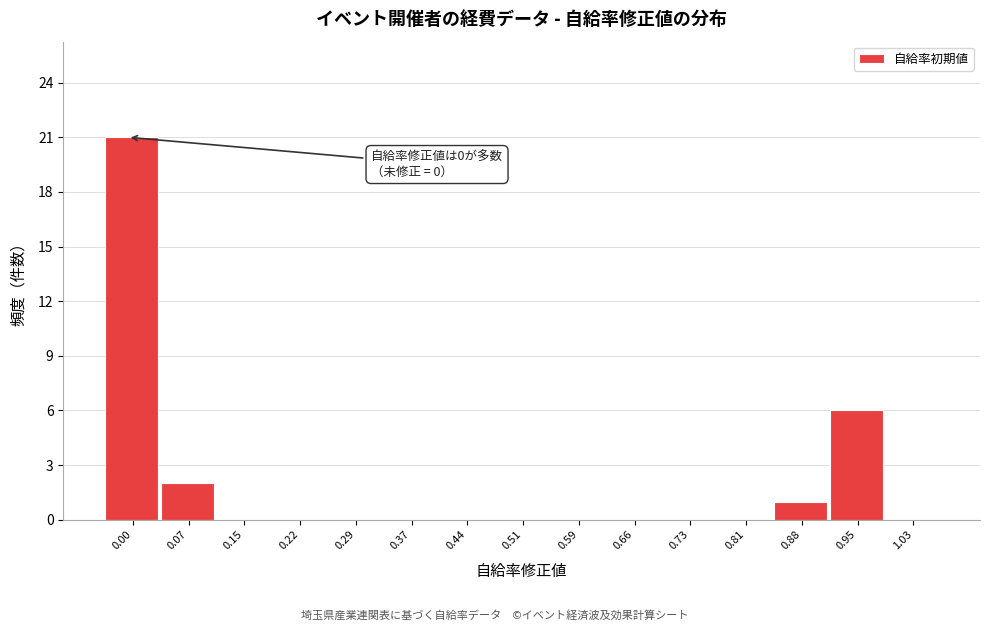

Reading left to right, transcribe all the data shown in this chart.

0.00=21	0.07=2	0.15=0	0.22=0	0.29=0	0.37=0	0.44=0	0.51=0	0.59=0	0.66=0	0.73=0	0.81=0	0.88=1	0.95=6	1.03=0